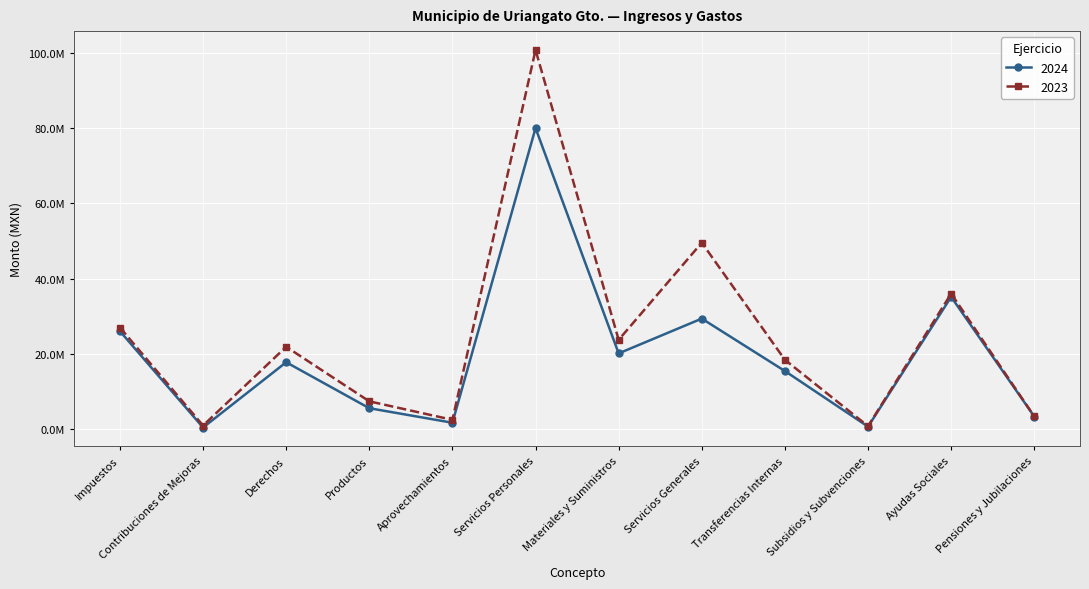

Which series has the widest spread of values?

2023